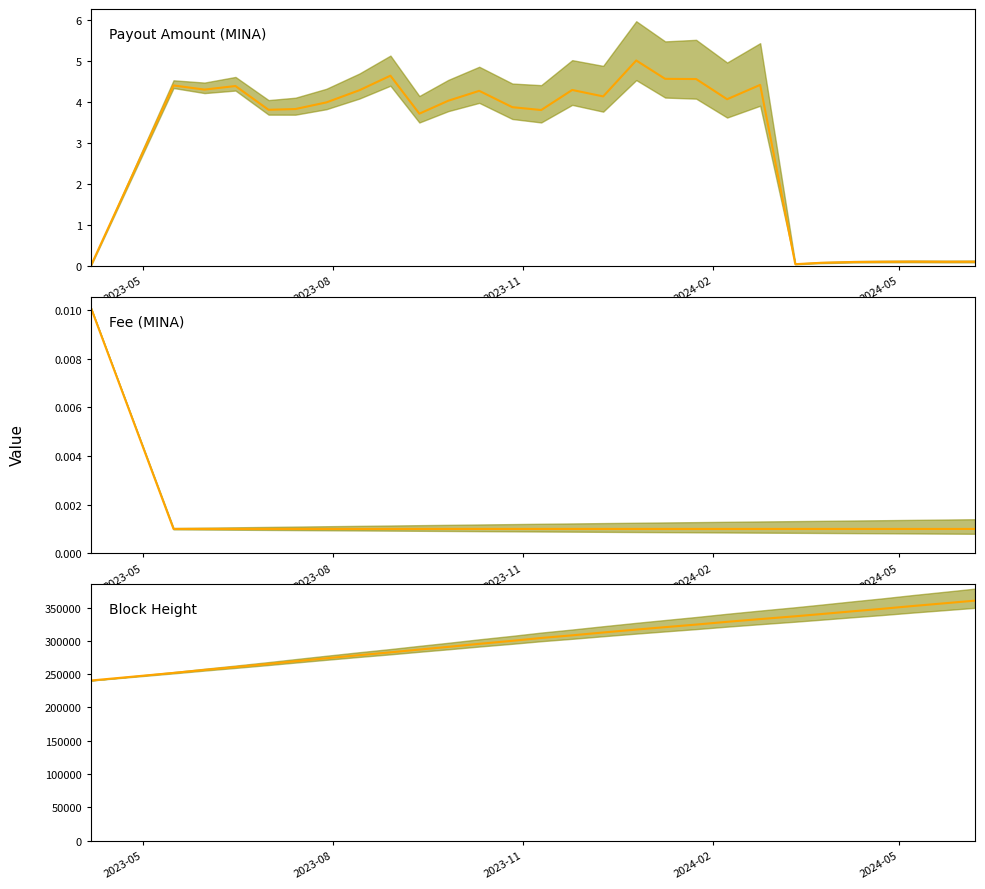

Is the value of Fee at 24 greater than the value of BlockHeight at 6?

No